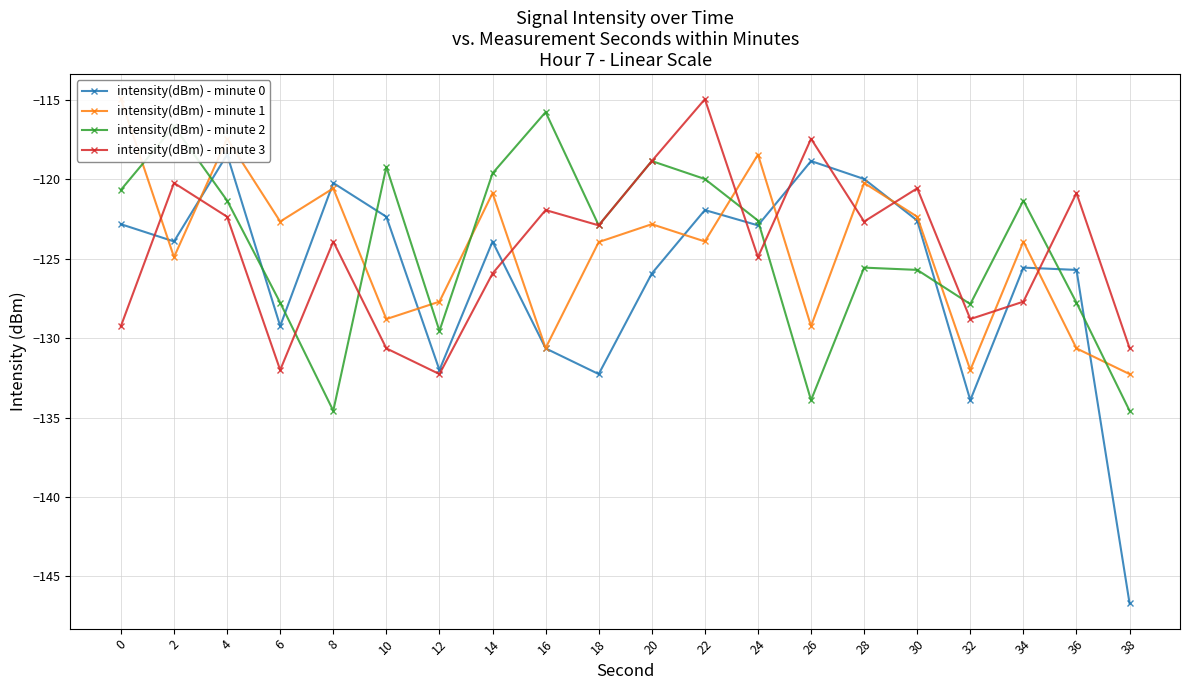

What is the smallest value displayed?

-146.7